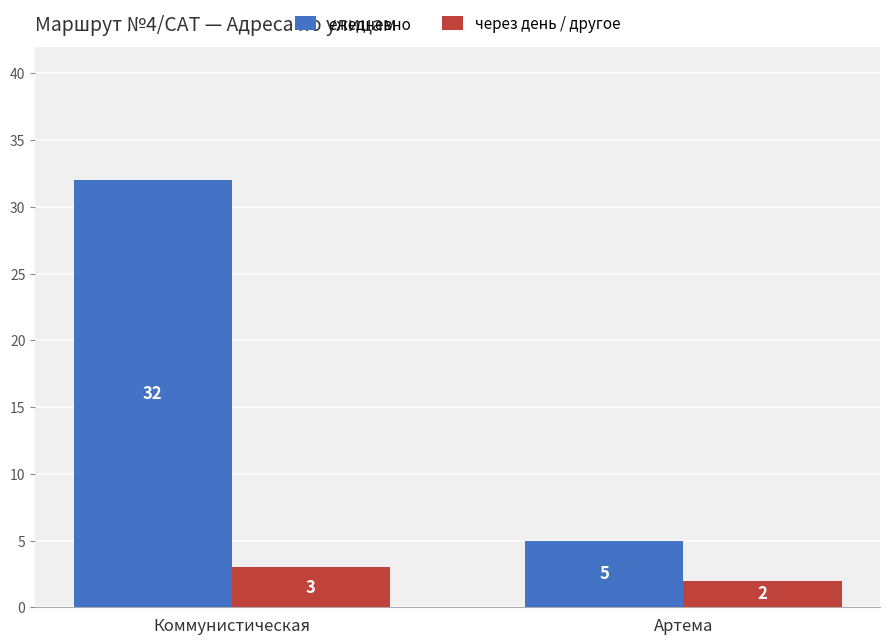

What is the difference between the через день / другое values at Коммунистическая and Артема?

1